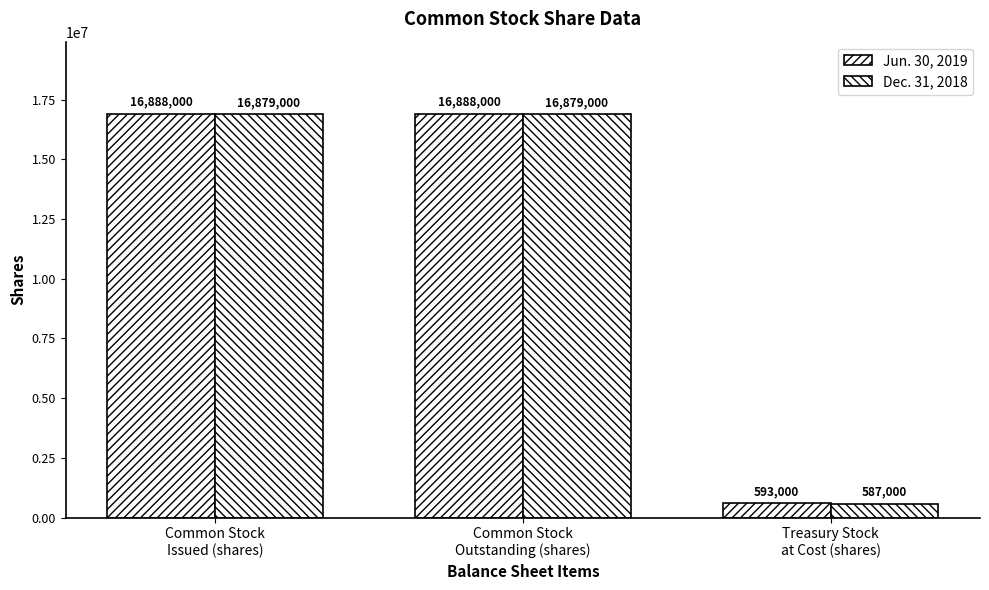

List the series in order of their overall mean, highest first.

Jun. 30, 2019, Dec. 31, 2018